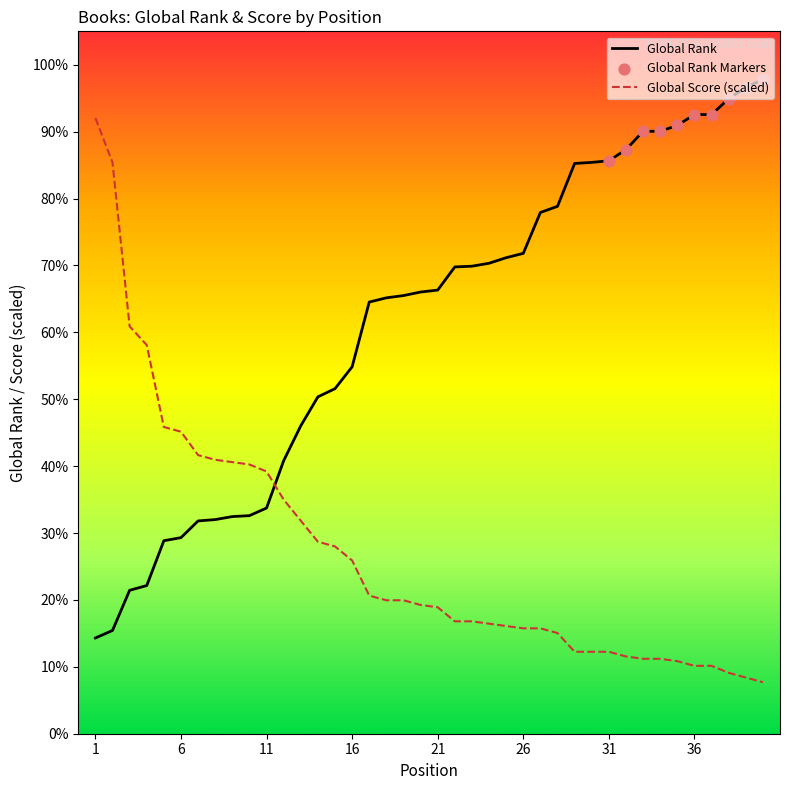

Does the chart have visible grid lines?

No